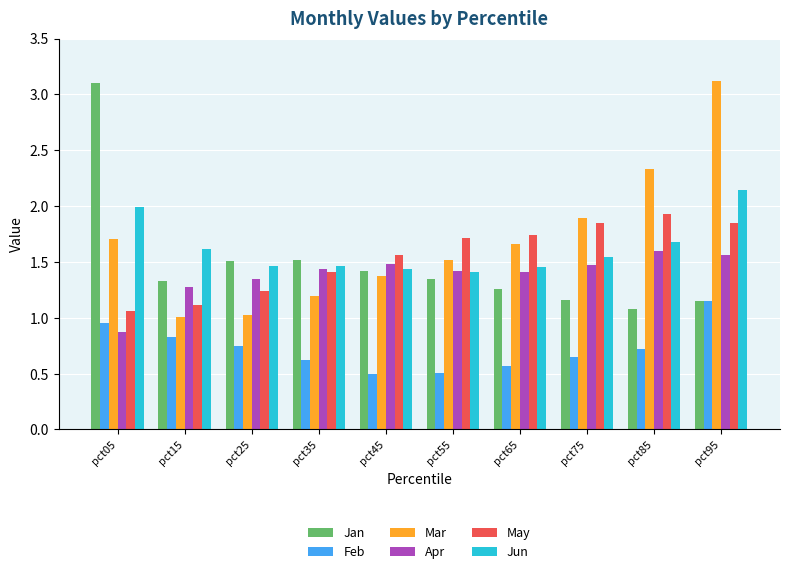

Which series changed the most between pct85 and pct95?

Mar